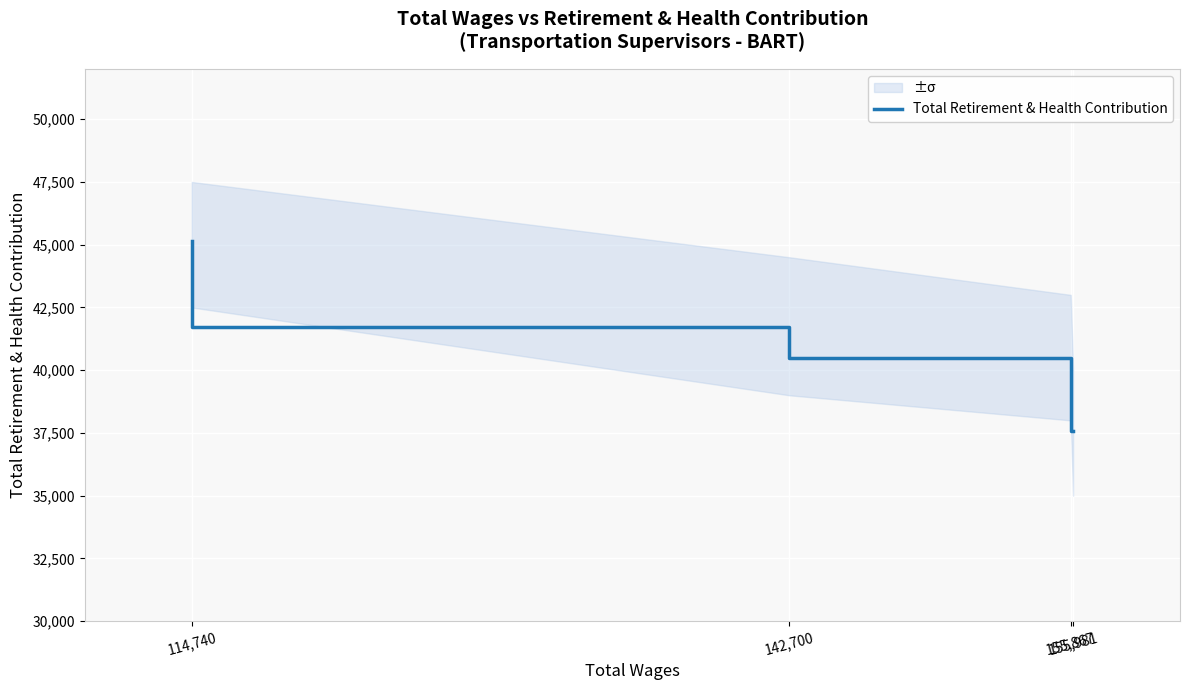

What is the minimum value shown in the chart?

37577